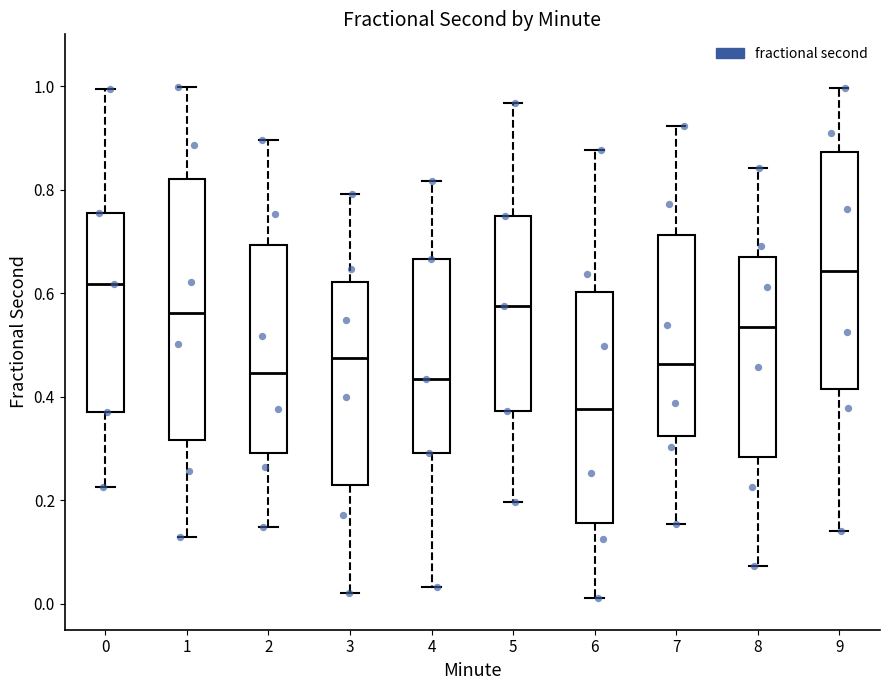

Reading left to right, read every box against the y-axis: the position of its median line, the range the box covers, and the ends of its whiskers. The values are not printed on the chart, so give them approximately, as read against the axis.

0: median 0.62, box 0.38 to 0.76, whiskers 0.22 to 1.00
1: median 0.56, box 0.32 to 0.82, whiskers 0.12 to 1.00
2: median 0.44, box 0.30 to 0.70, whiskers 0.14 to 0.90
3: median 0.48, box 0.22 to 0.62, whiskers 0.02 to 0.80
4: median 0.44, box 0.30 to 0.66, whiskers 0.04 to 0.82
5: median 0.58, box 0.38 to 0.74, whiskers 0.20 to 0.96
6: median 0.38, box 0.16 to 0.60, whiskers 0.02 to 0.88
7: median 0.46, box 0.32 to 0.72, whiskers 0.16 to 0.92
8: median 0.54, box 0.28 to 0.68, whiskers 0.08 to 0.84
9: median 0.64, box 0.42 to 0.88, whiskers 0.14 to 1.00